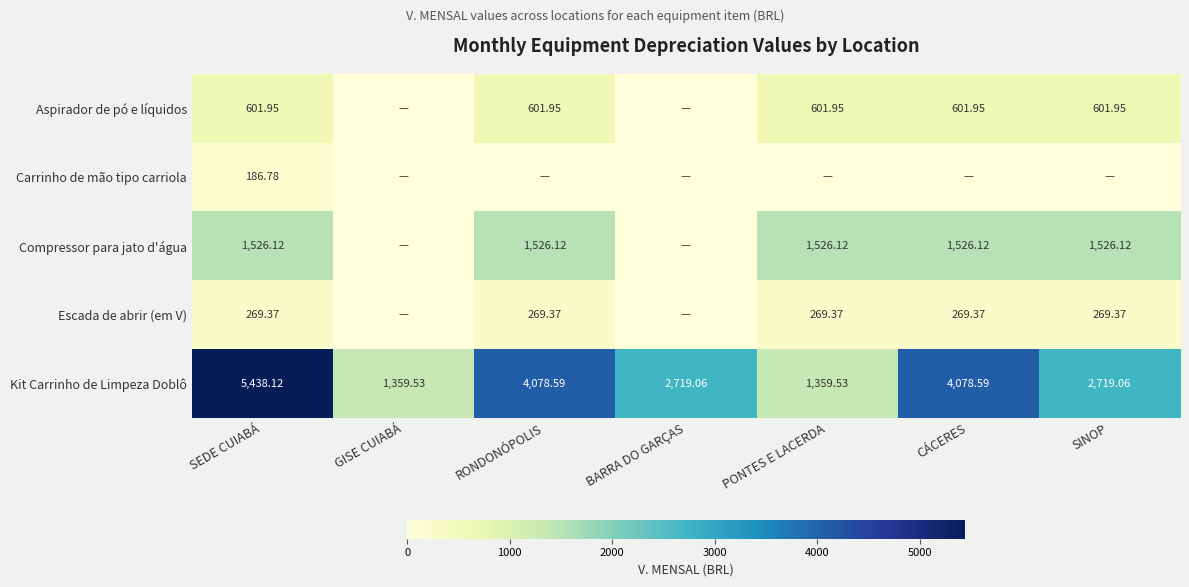

Is the value of Compressor para jato d'água at CÁCERES greater than the value of Kit Carrinho de Limpeza Doblô at BARRA DO GARÇAS?

No